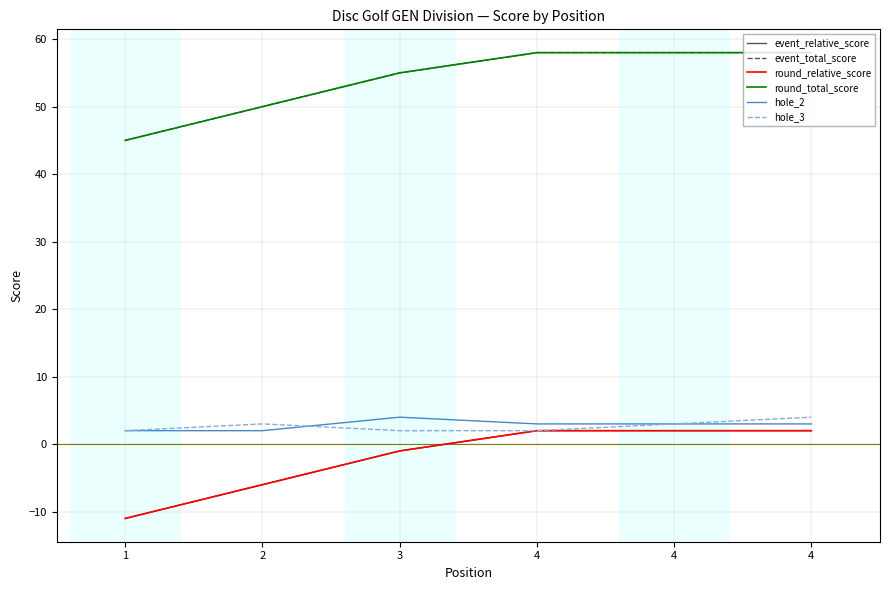

Does the chart display data point markers on the line(s)?

No